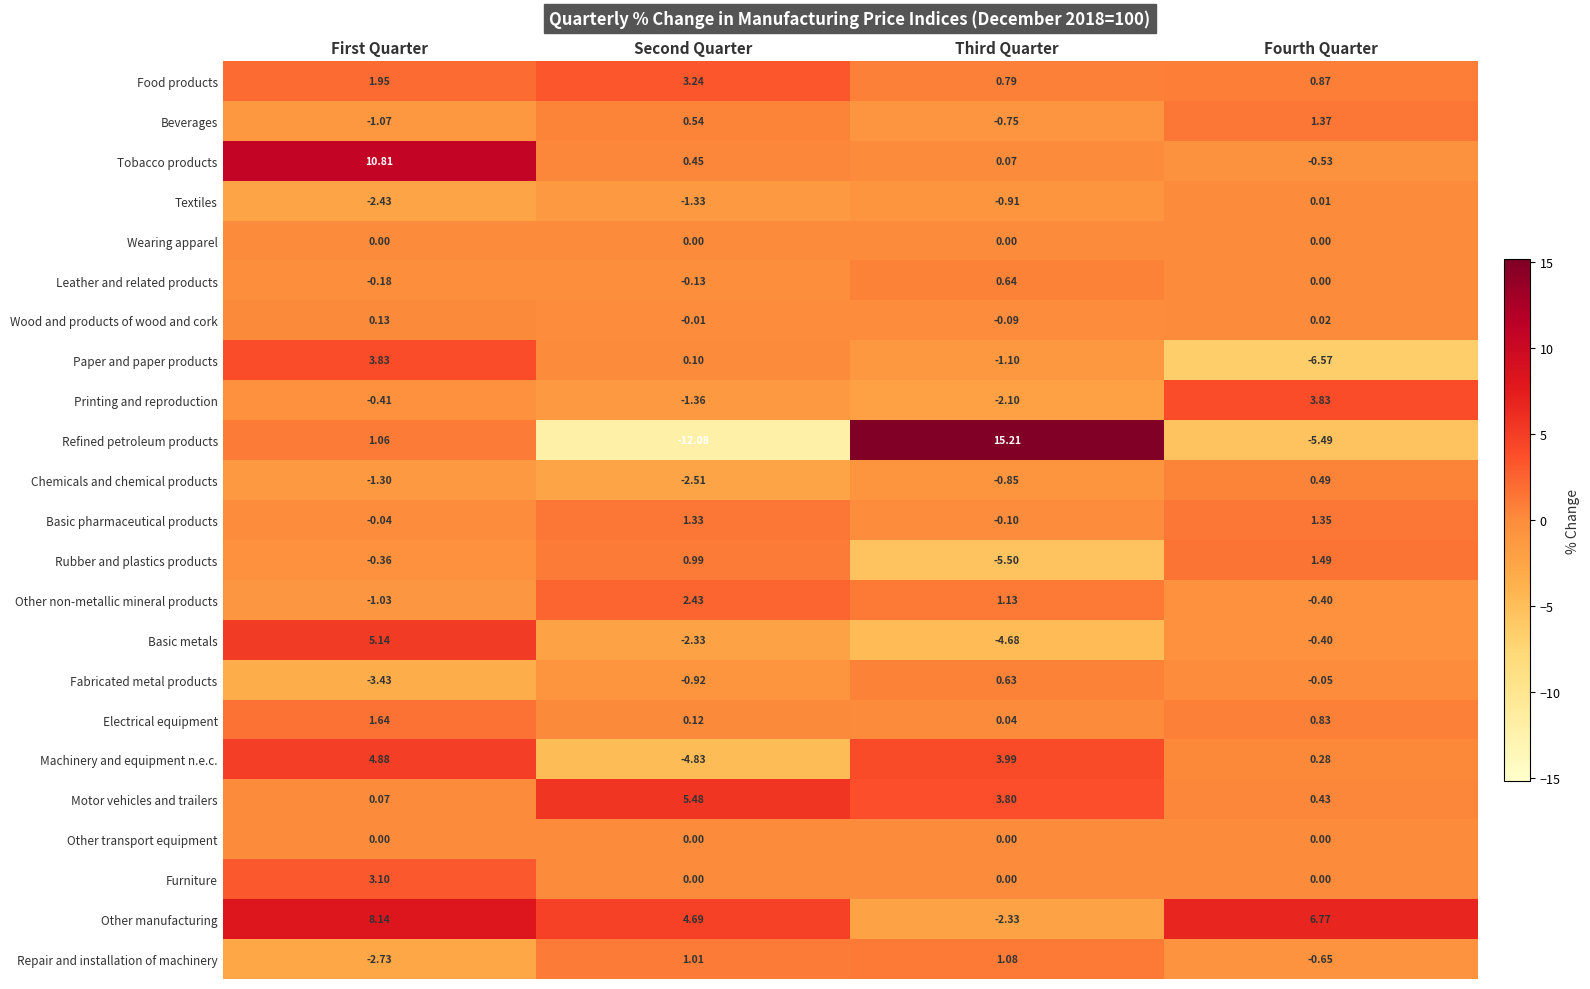

At which label is Other non-metallic mineral products closest to 0?

Fourth Quarter